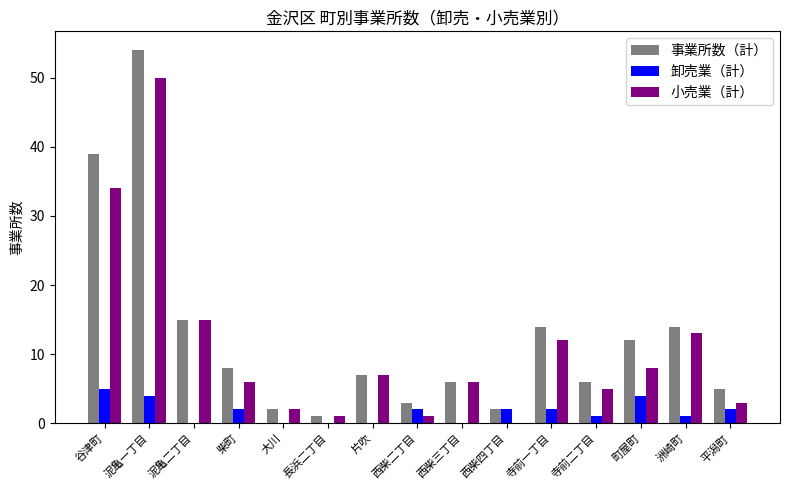

Reading left to right, transcribe all the data shown in this chart.

事業所数（計）: 39	54	15	8	2	1	7	3	6	2	14	6	12	14	5
卸売業（計）: 5	4	0	2	0	0	0	2	0	2	2	1	4	1	2
小売業（計）: 34	50	15	6	2	1	7	1	6	0	12	5	8	13	3